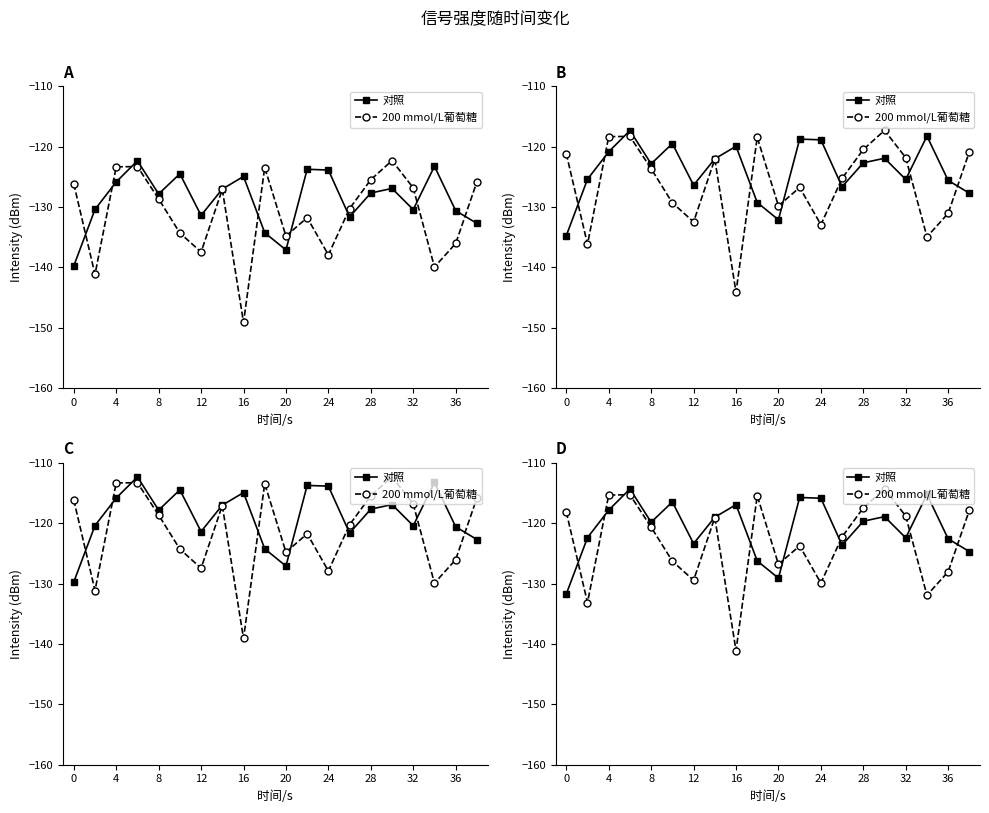

How many lines are shown in the chart?

2